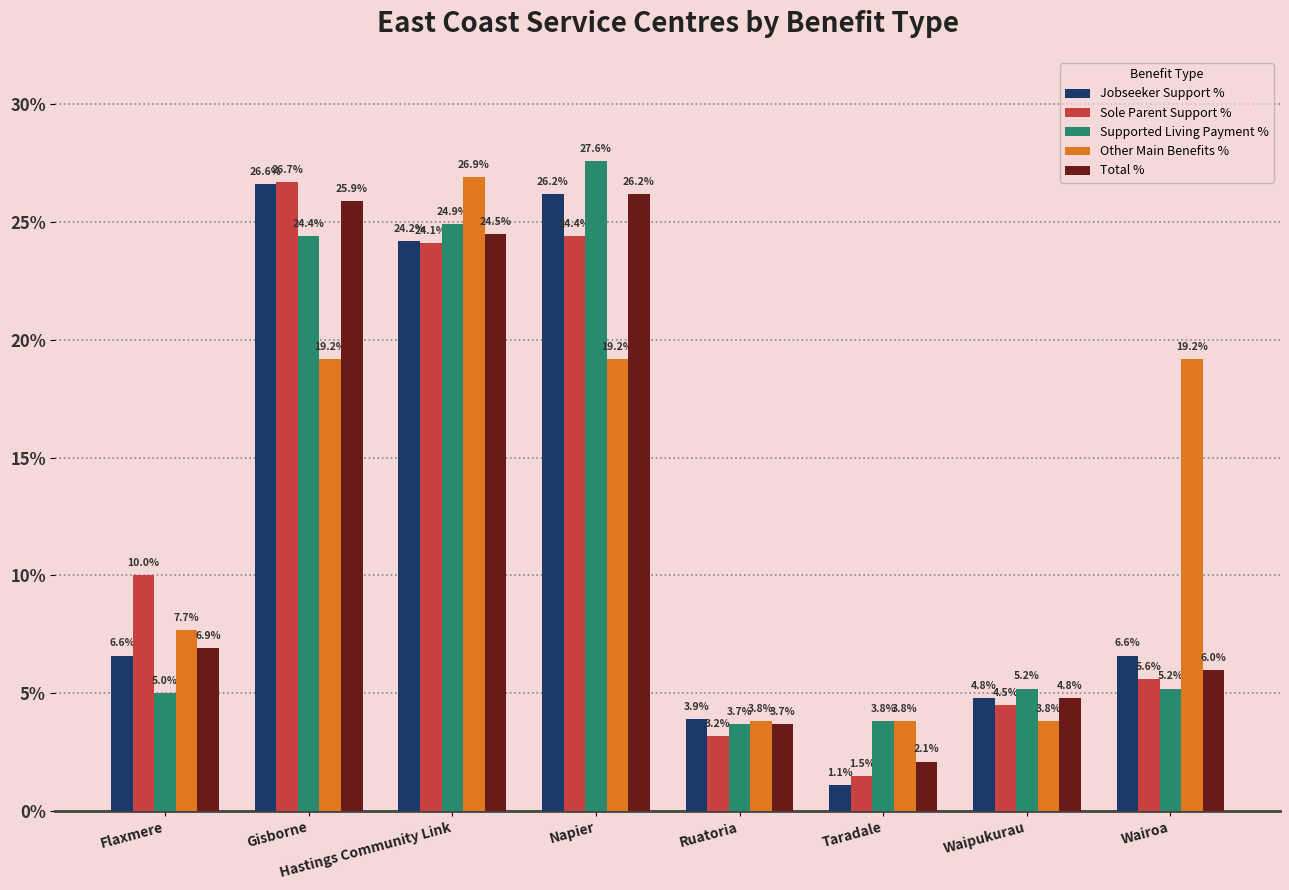

List the series in order of their peak value, lowest first.

Total %, Jobseeker Support %, Sole Parent Support %, Other Main Benefits %, Supported Living Payment %